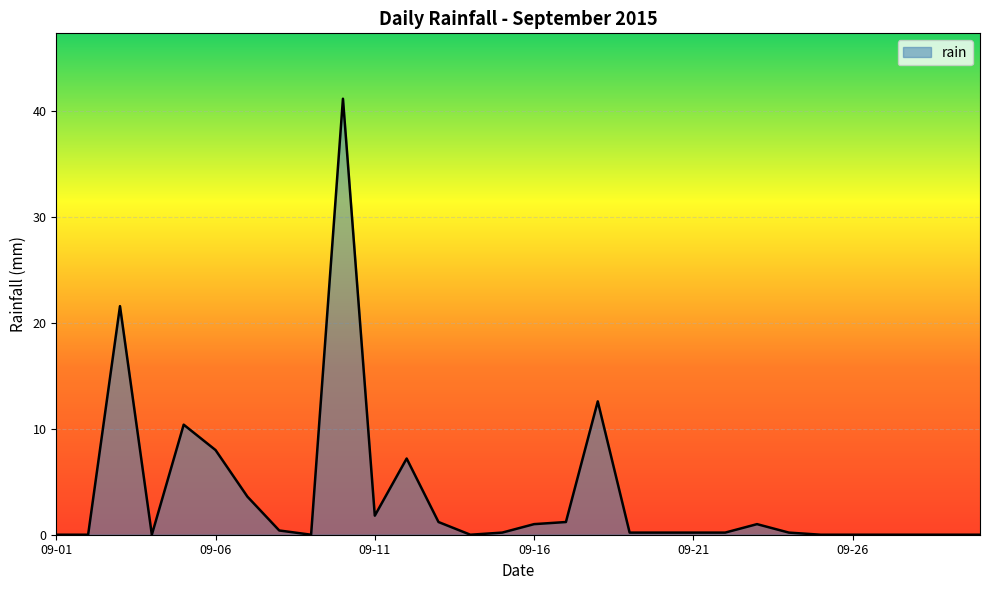

What is the maximum value shown in the chart?

41.2